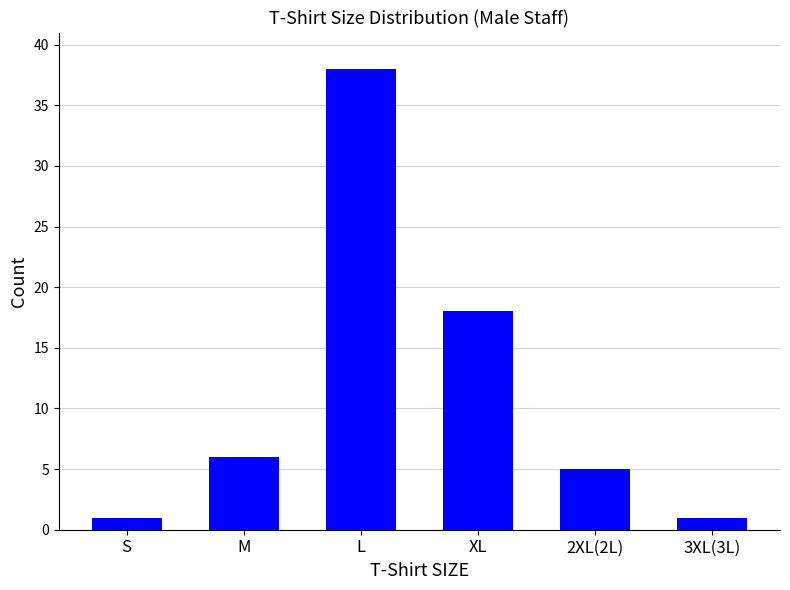

How many distinct data groups are displayed?

1